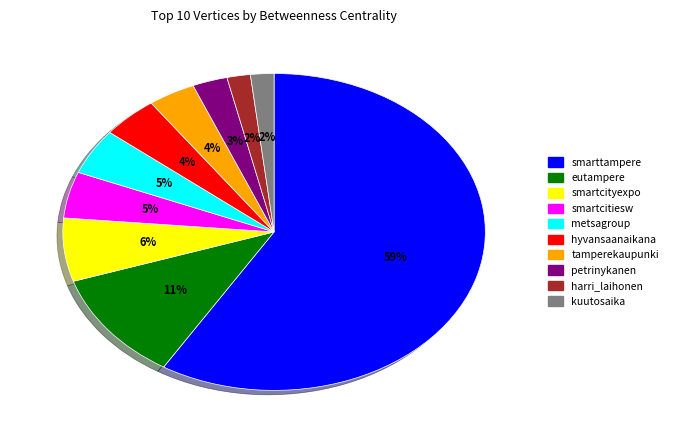

Which slice is the largest?

smarttampere